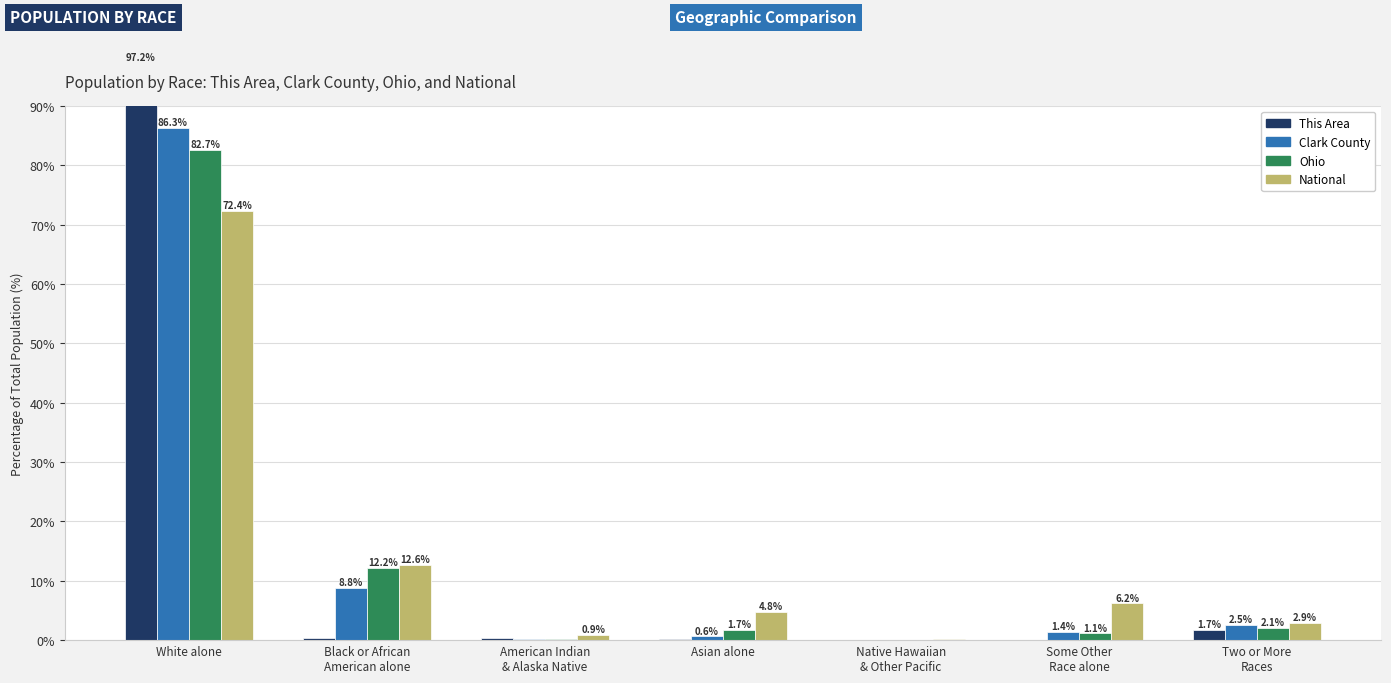

At which category is the sum across all series the highest?

White alone